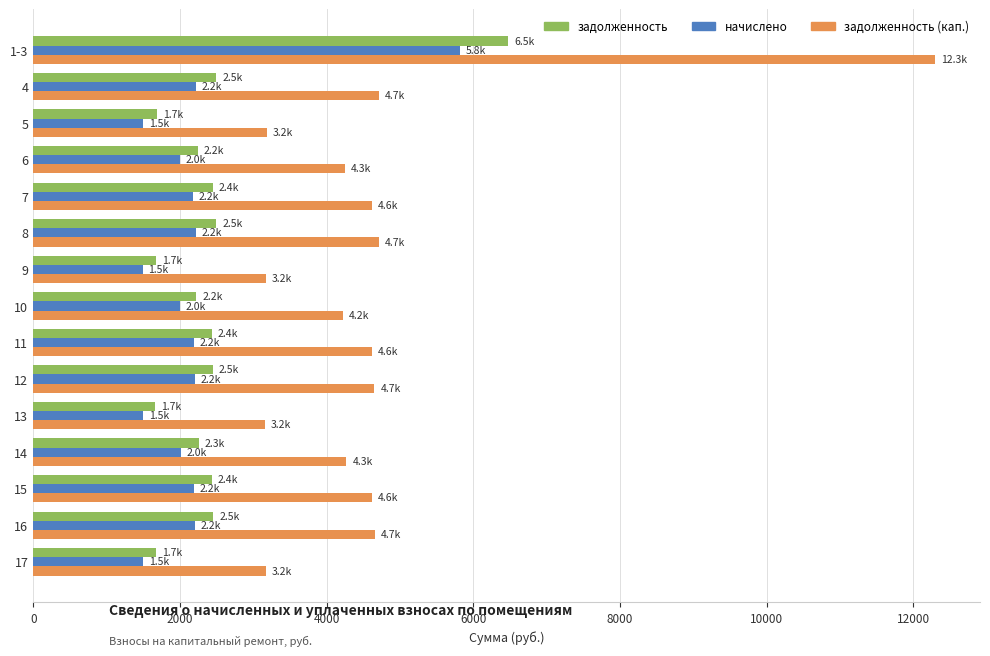

What is the total value across all series at 10?

8438.0